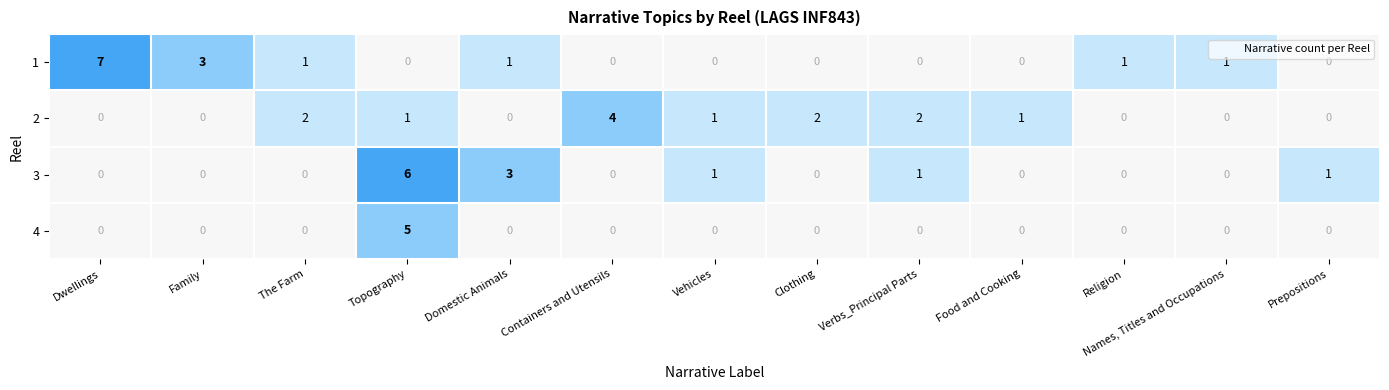

What is the sum of the 3 values at Topography and Dwellings?

6